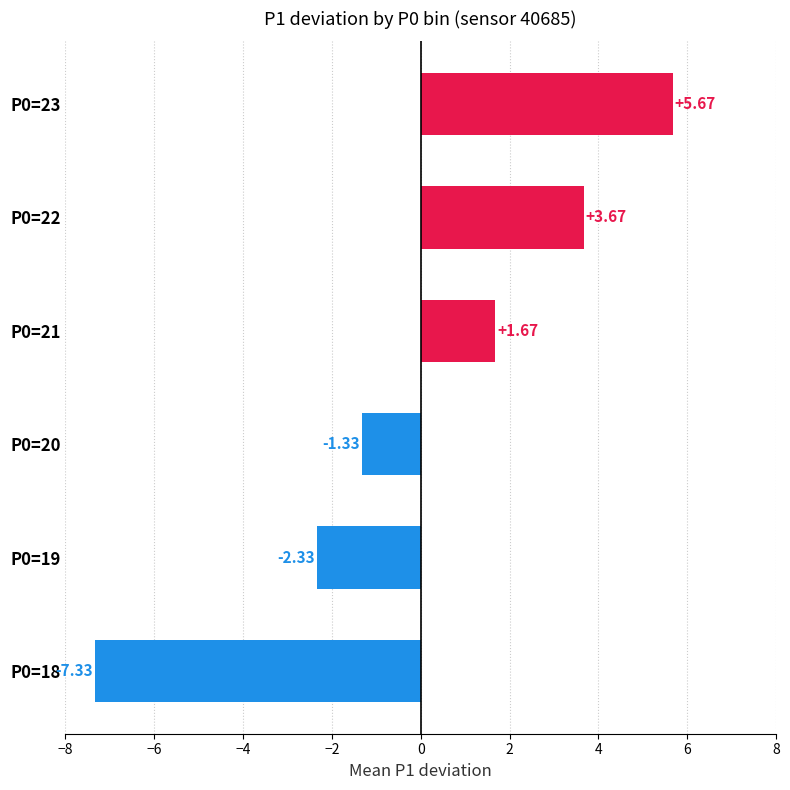

What is the difference between the maximum and minimum values?

13.0